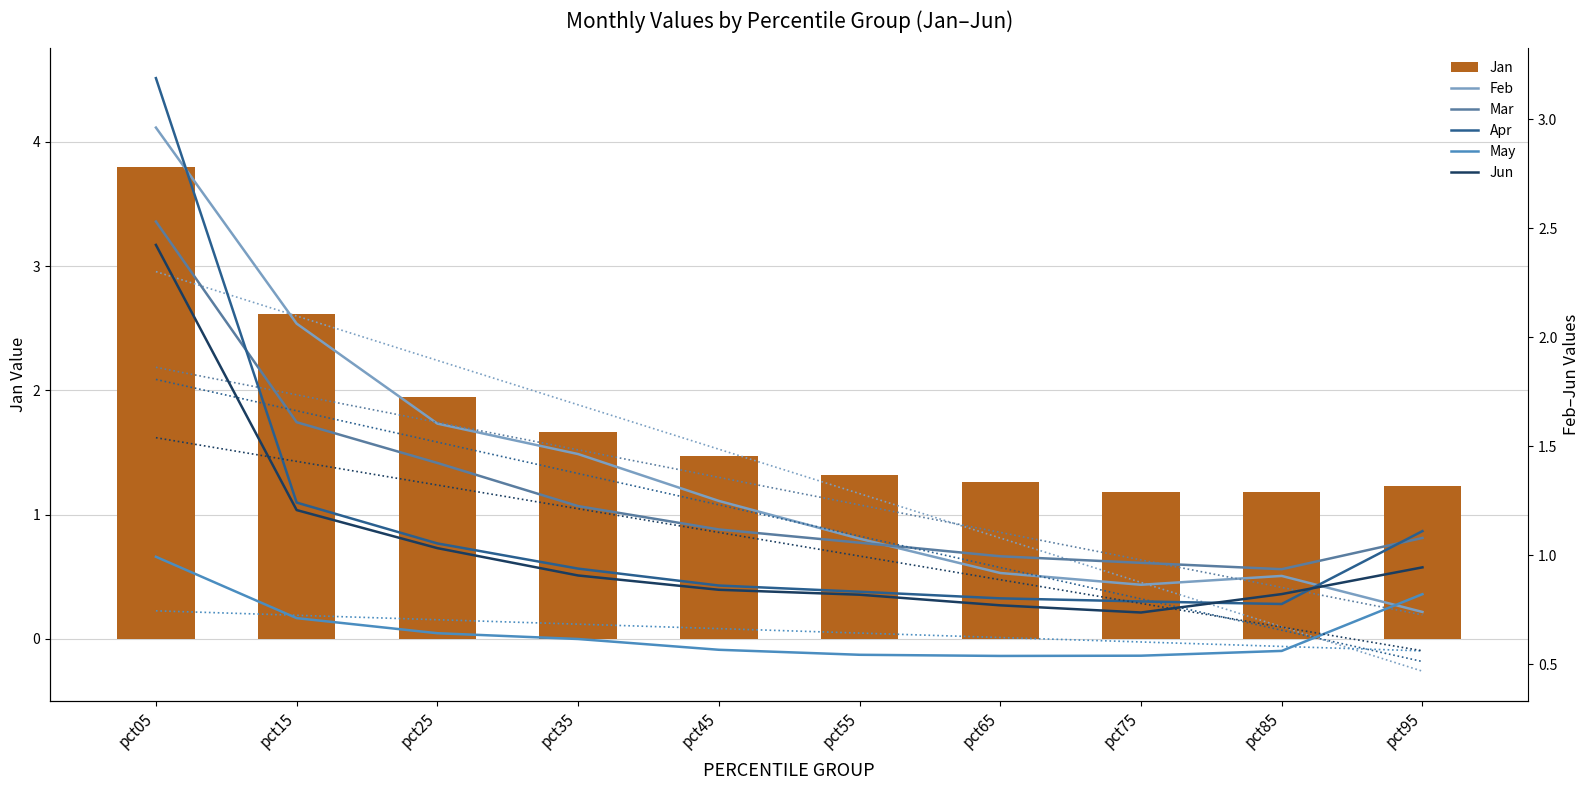

Which category has the lowest value across all series?

pct65